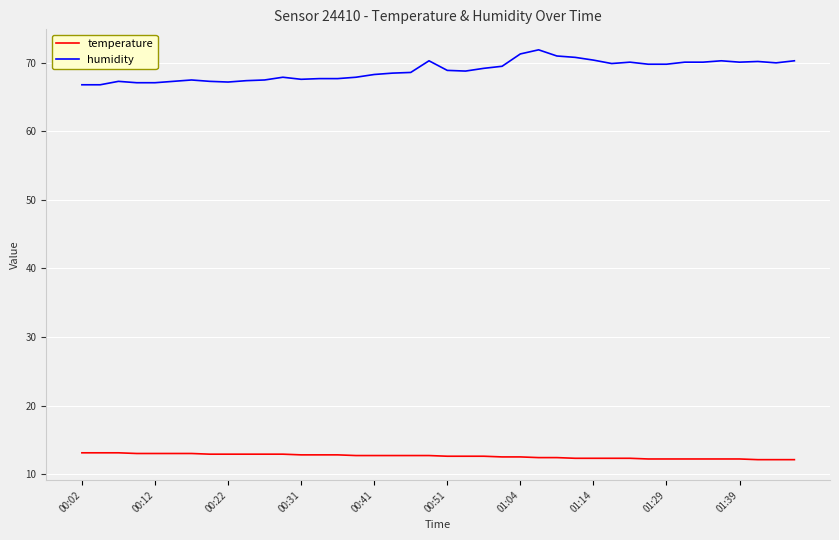

Which series has the largest total across all categories?

humidity